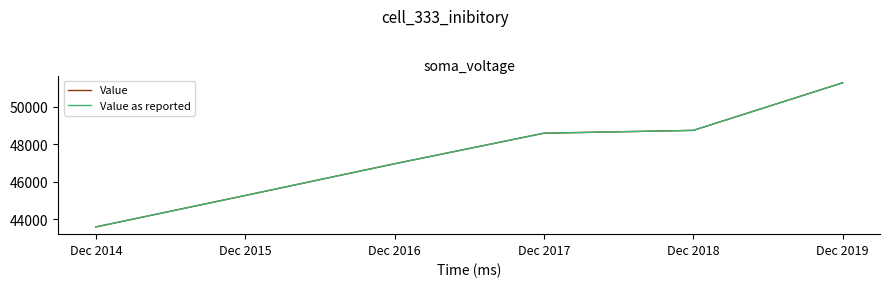

The Value as reported series shows 51297 at Dec 2019. True or false?

True